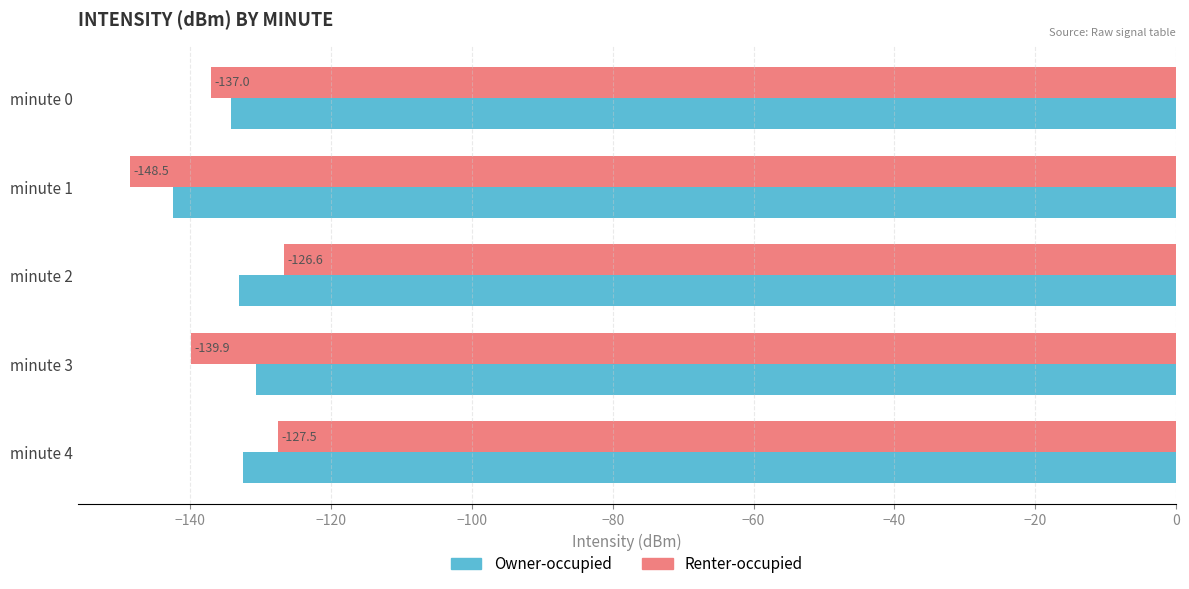

How many series are shown in this chart?

2